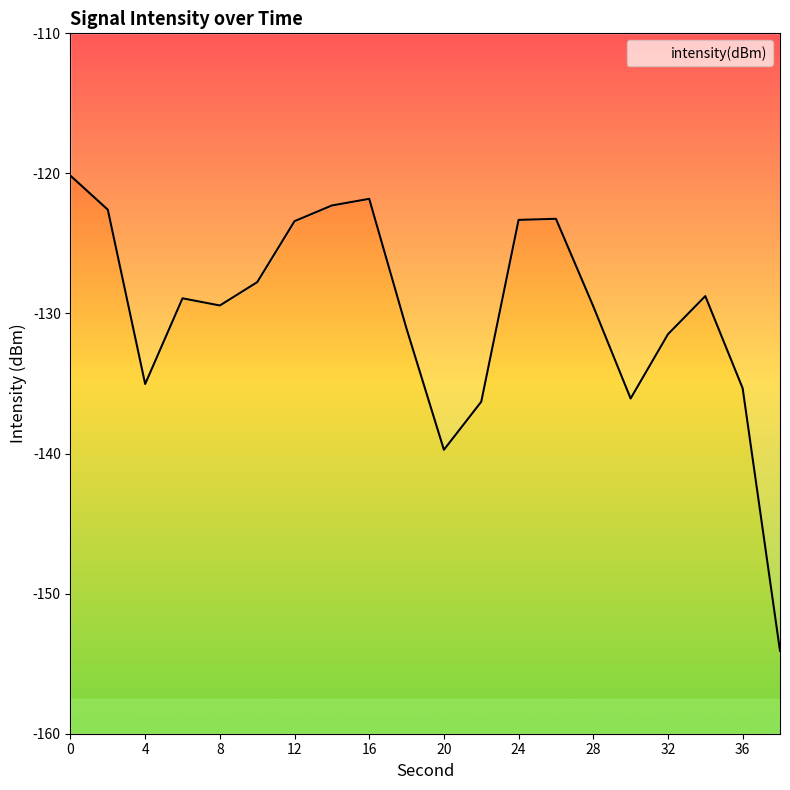

How many points are lower than both their immediate neighbors (excluding endpoints)?

4